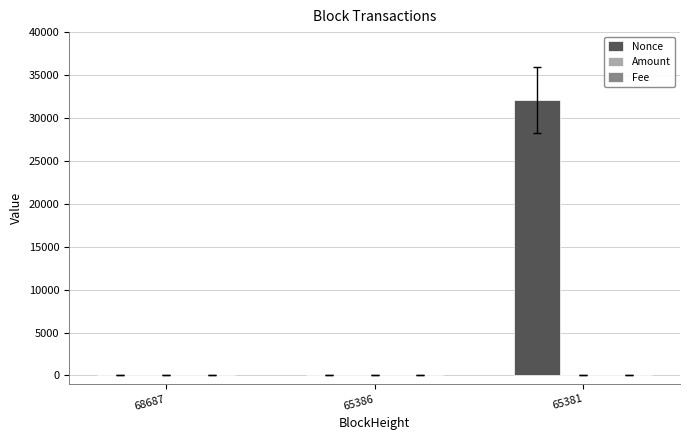

Between 68687 and 65381, which series saw the biggest shift?

Nonce